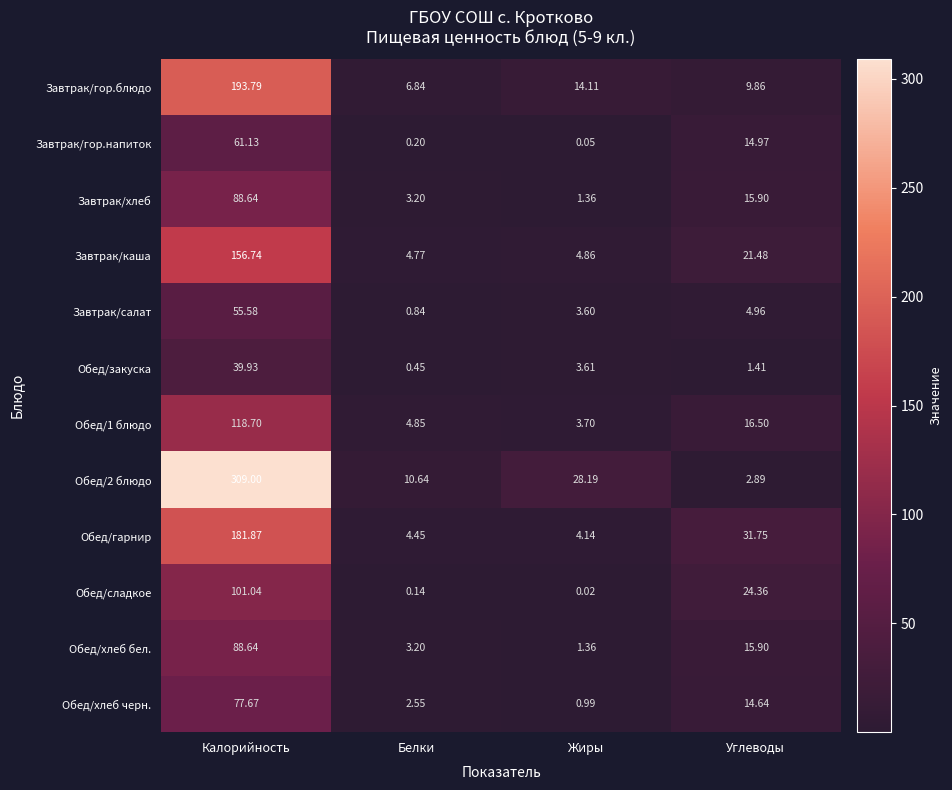

At which category is the sum across all series the highest?

Калорийность